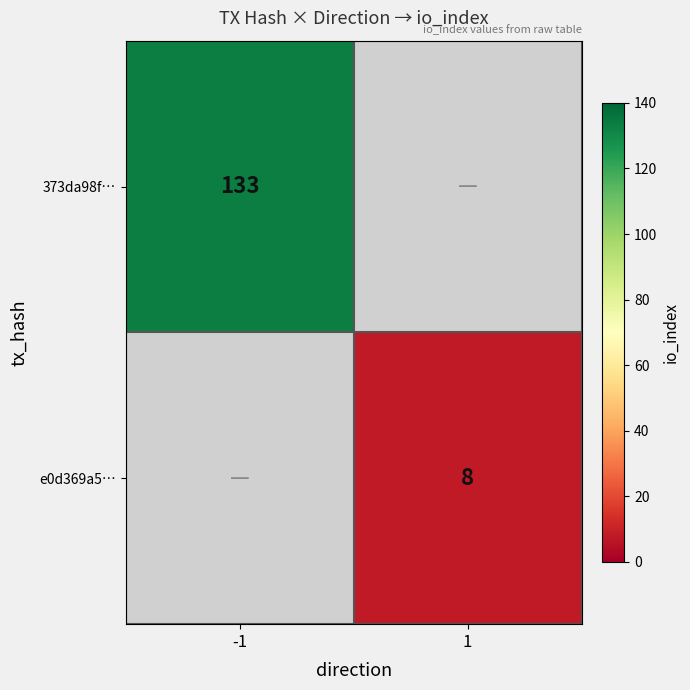

The 373da98f… series shows 133 at -1. True or false?

True